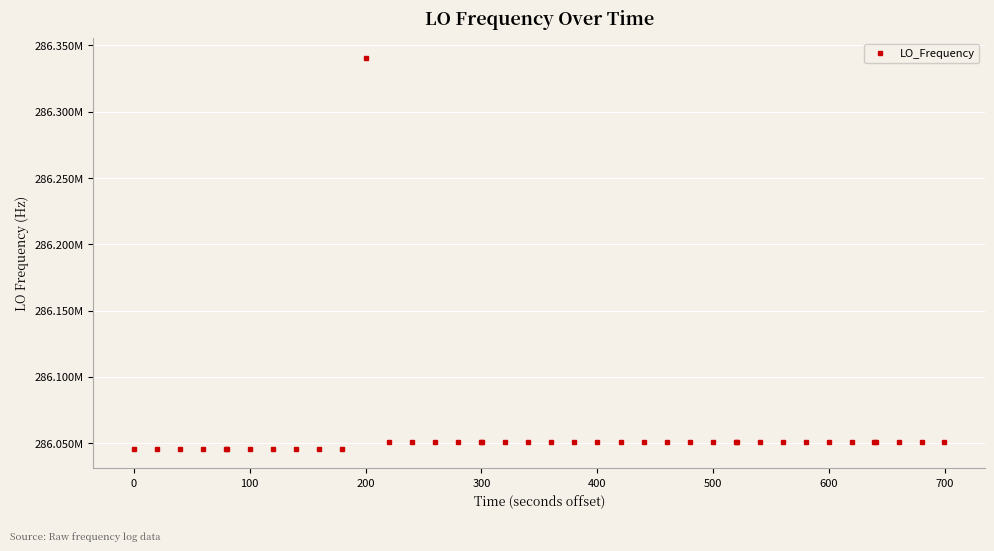

Does the chart have visible grid lines?

Yes